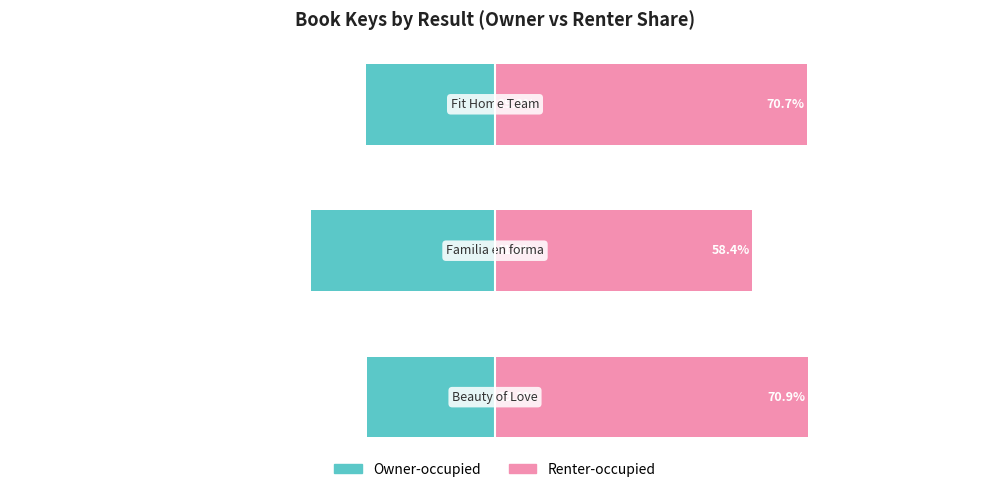

At which category does the chart reach its minimum across all series?

1